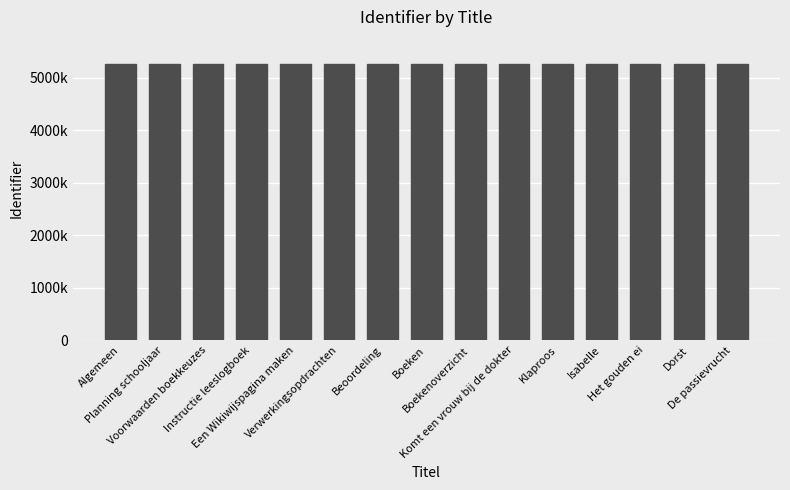

Are the bars horizontal?

No